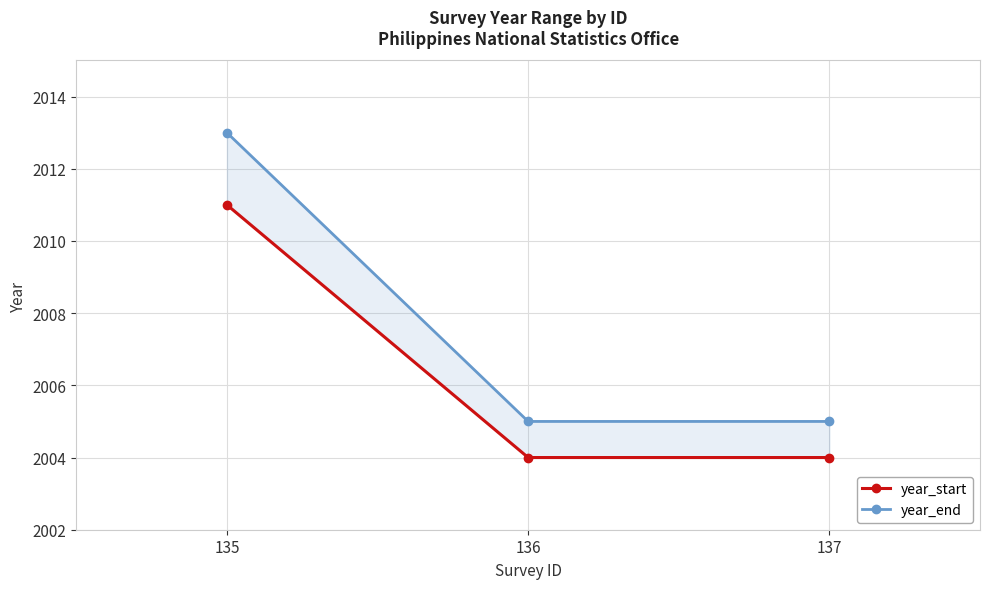

What is the value of the year_end point at the 2nd from the left?

2005